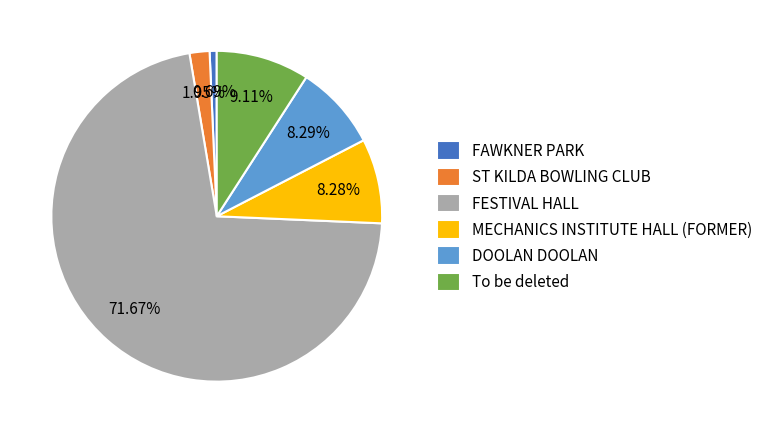

To the nearest percent, what is the average slice percentage?

17%